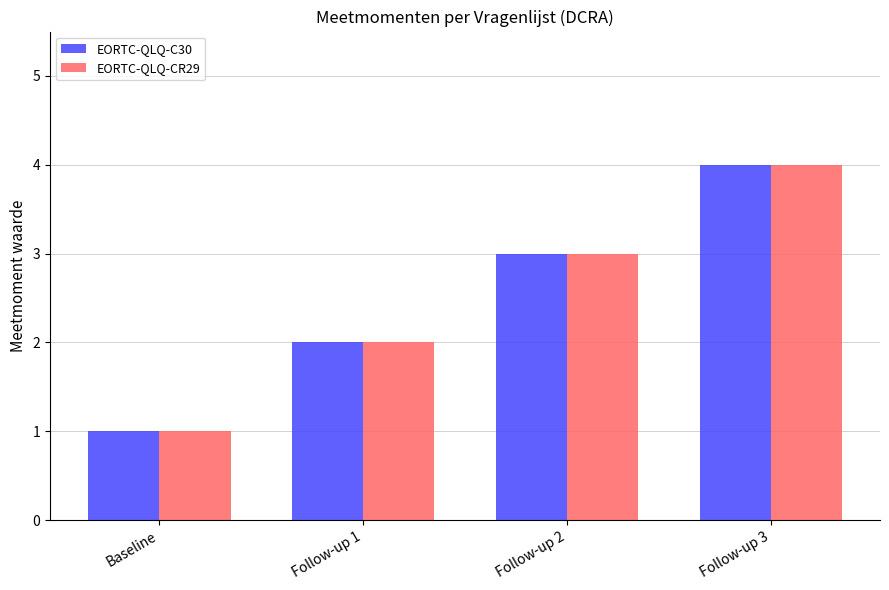

What is the sum of the EORTC-QLQ-CR29 values at Follow-up 1 and Follow-up 2?

5